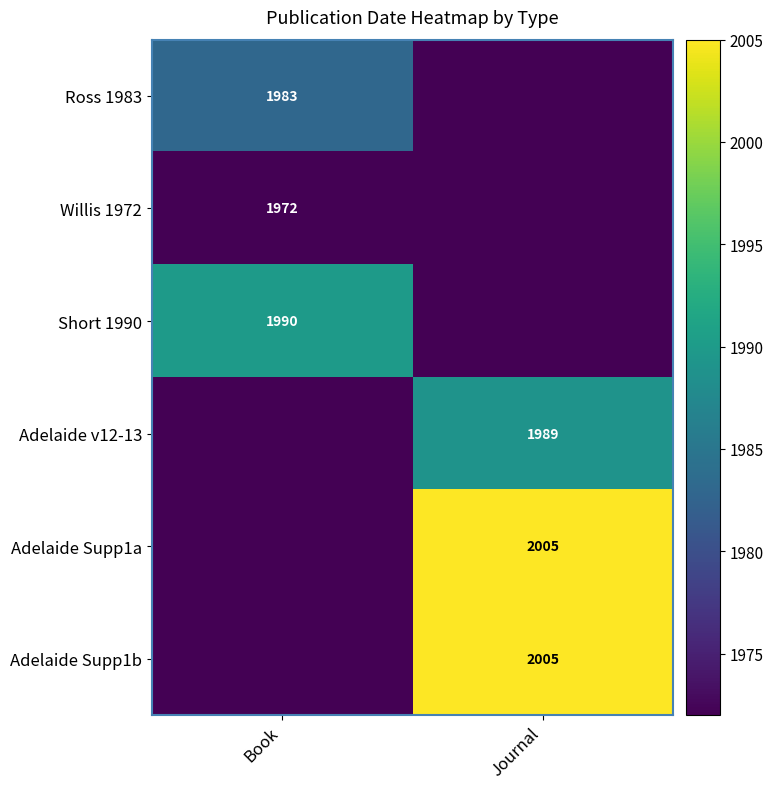

Is it true that Short 1990 equals 1990 at Book?

True